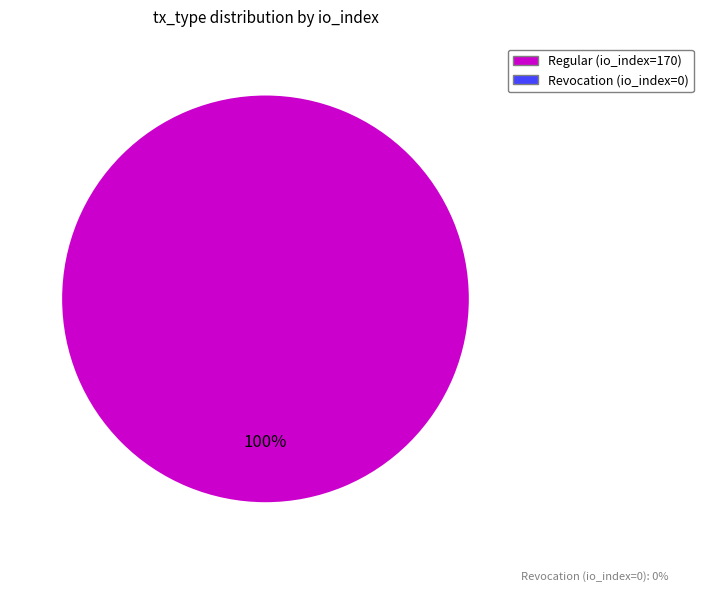

Does any single category account for the majority?

Yes